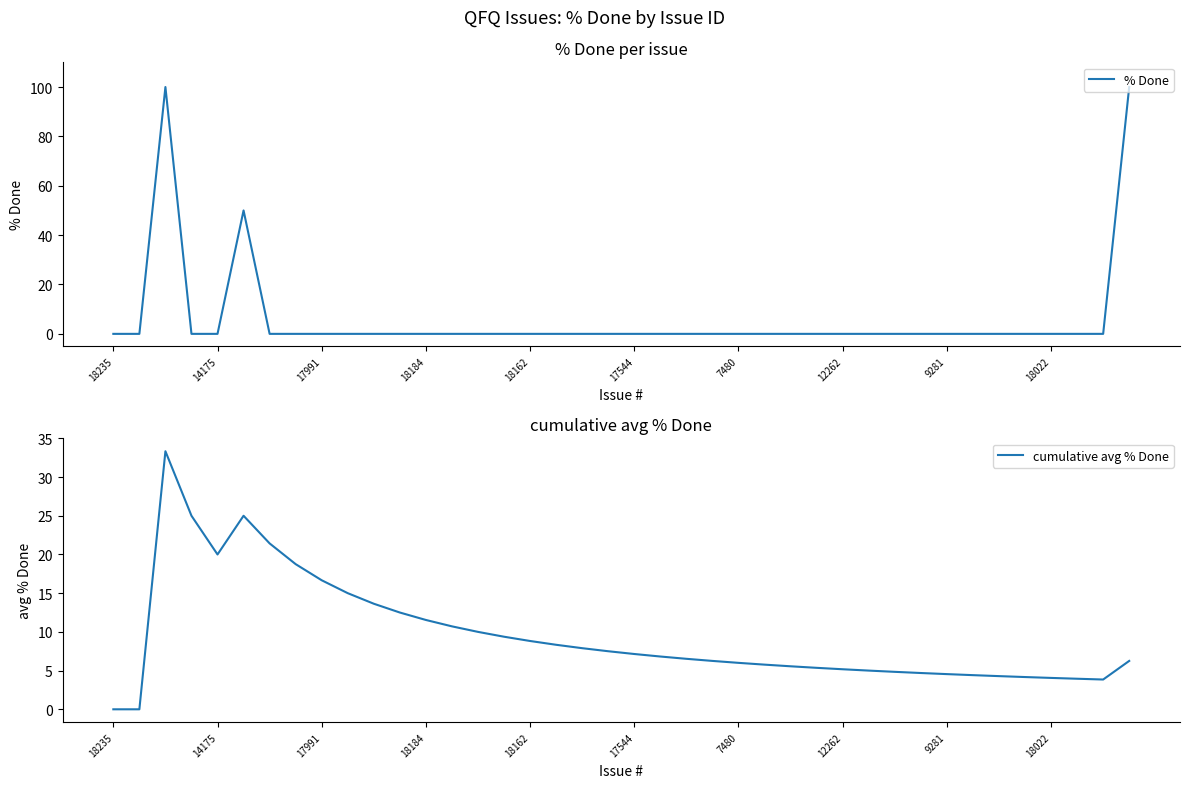

What is the maximum value for % Done?

100